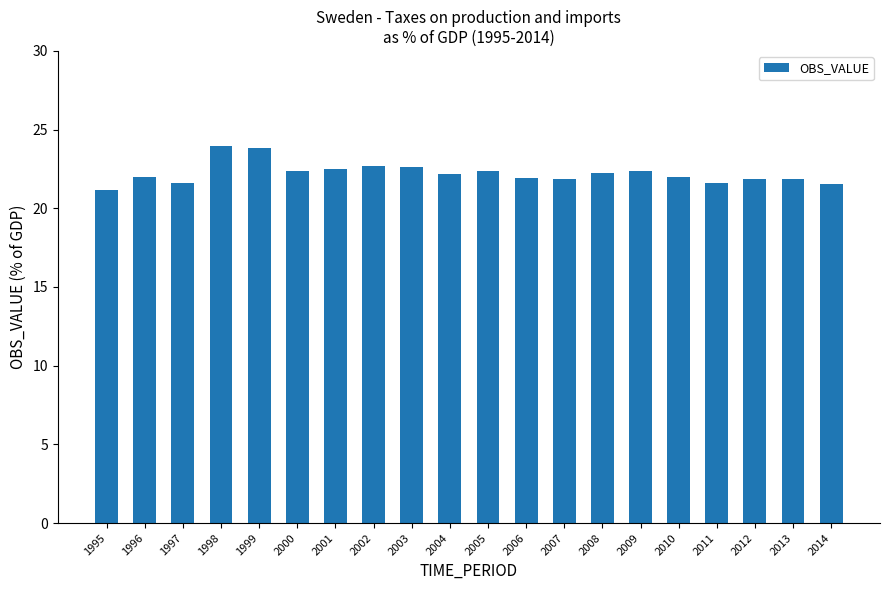

Approximately how many times larger is the value at 2006 compared to 2005?

1.0